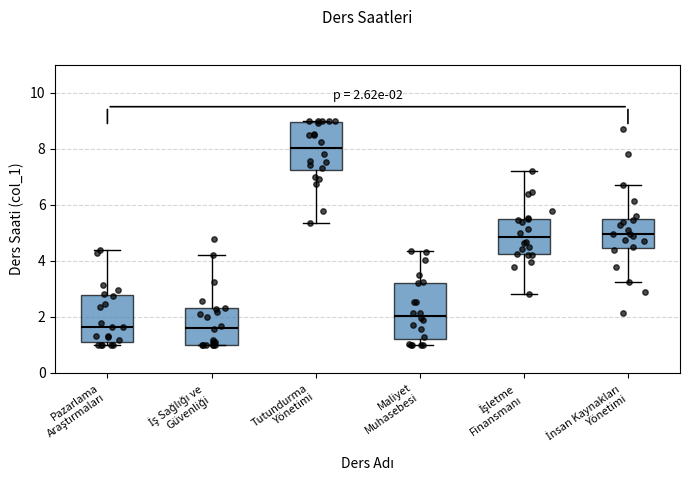

Comparing the boxes themselves (not the whiskers), which one is the tallest?

Maliyet Muhasebesi